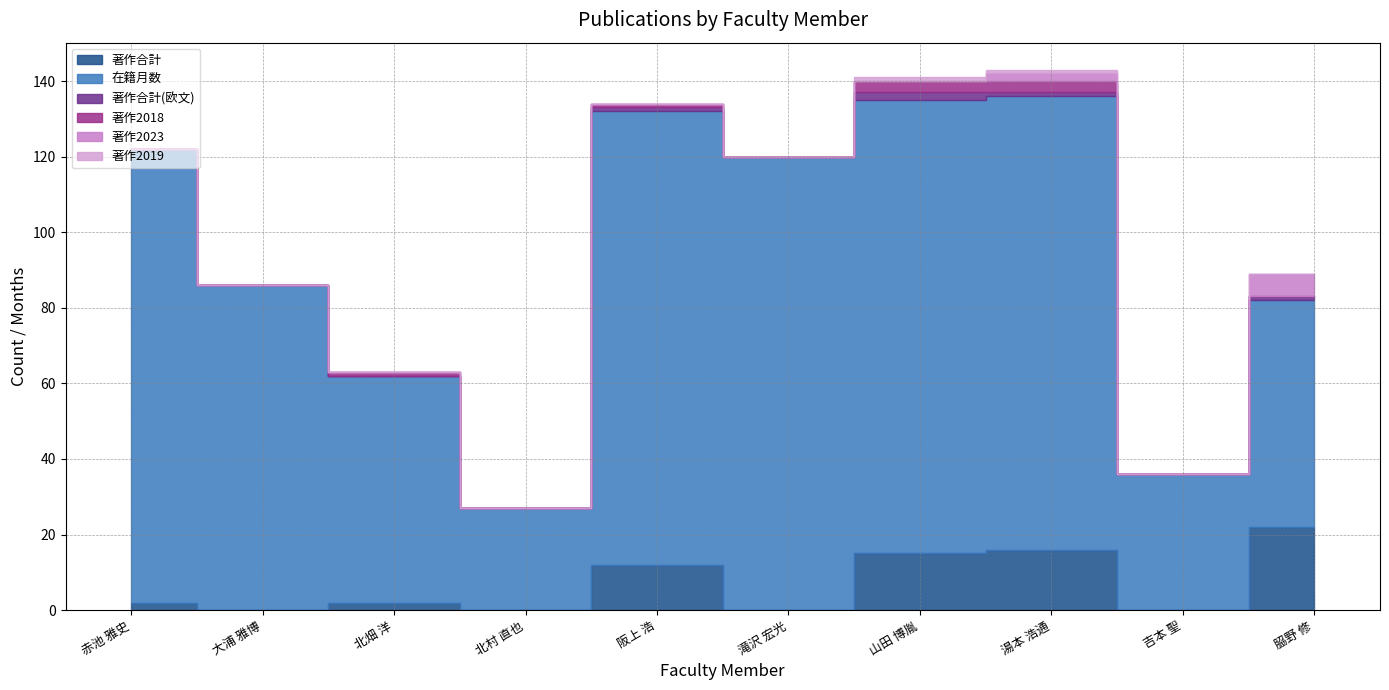

What are all the series names shown in the legend?

著作合計, 在籍月数, 著作合計(欧文), 著作2018, 著作2023, 著作2019